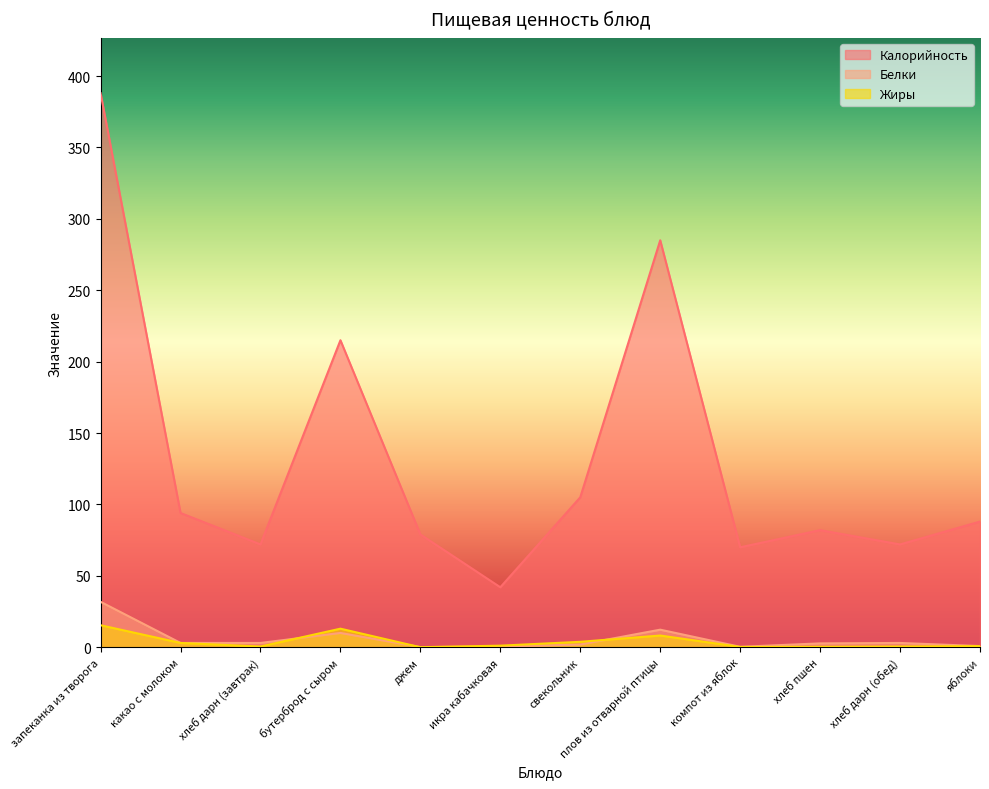

At which label is Калорийность closest to 215?

бутерброд с сыром